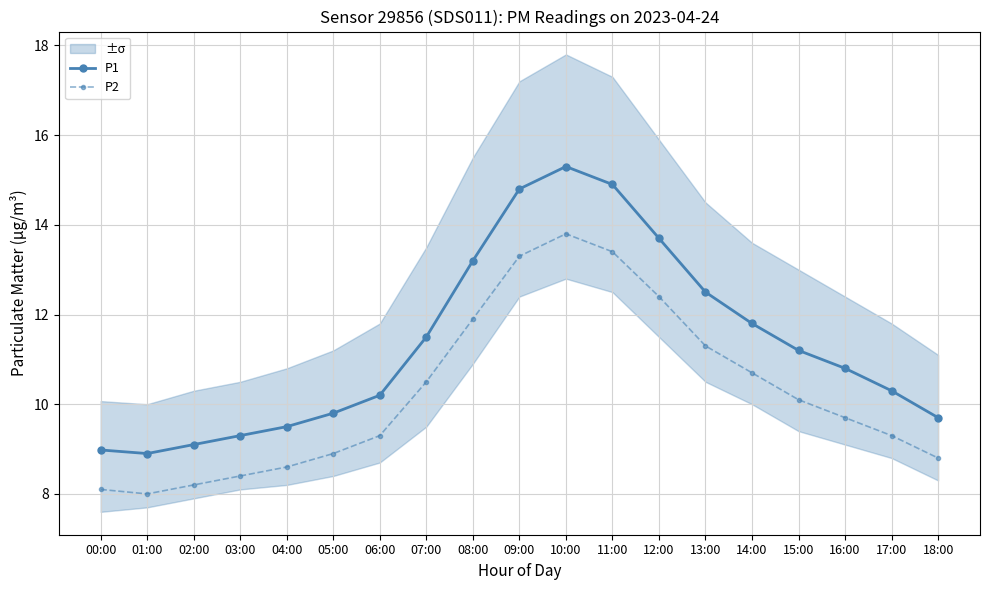

Reading left to right, list all the values displayed in this chart.

P1: 00:00=9.0	01:00=8.9	02:00=9.1	03:00=9.3	04:00=9.5	05:00=9.8	06:00=10.2	07:00=11.5	08:00=13.2	09:00=14.8	10:00=15.3	11:00=14.9	12:00=13.7	13:00=12.5	14:00=11.8	15:00=11.2	16:00=10.8	17:00=10.3	18:00=9.7
P2: 00:00=8.1	01:00=8.0	02:00=8.2	03:00=8.4	04:00=8.6	05:00=8.9	06:00=9.3	07:00=10.5	08:00=11.9	09:00=13.3	10:00=13.8	11:00=13.4	12:00=12.4	13:00=11.3	14:00=10.7	15:00=10.1	16:00=9.7	17:00=9.3	18:00=8.8